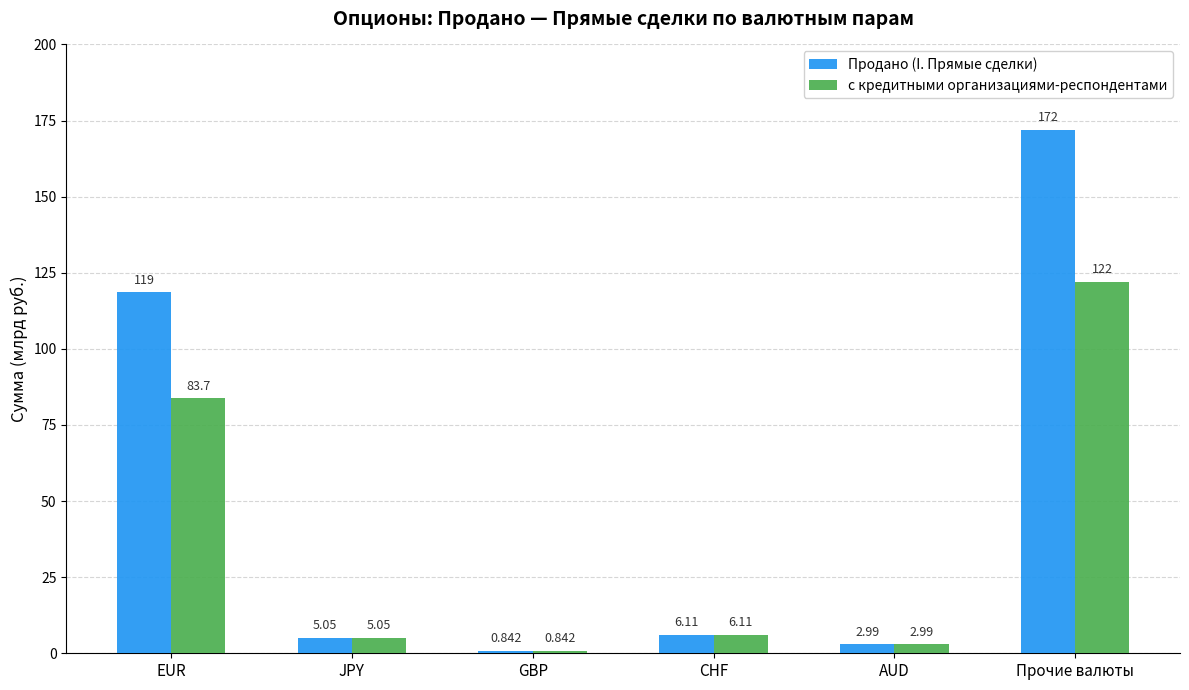

What is the difference between the с кредитными организациями-респондентами values at CHF and Прочие валюты?

115.9